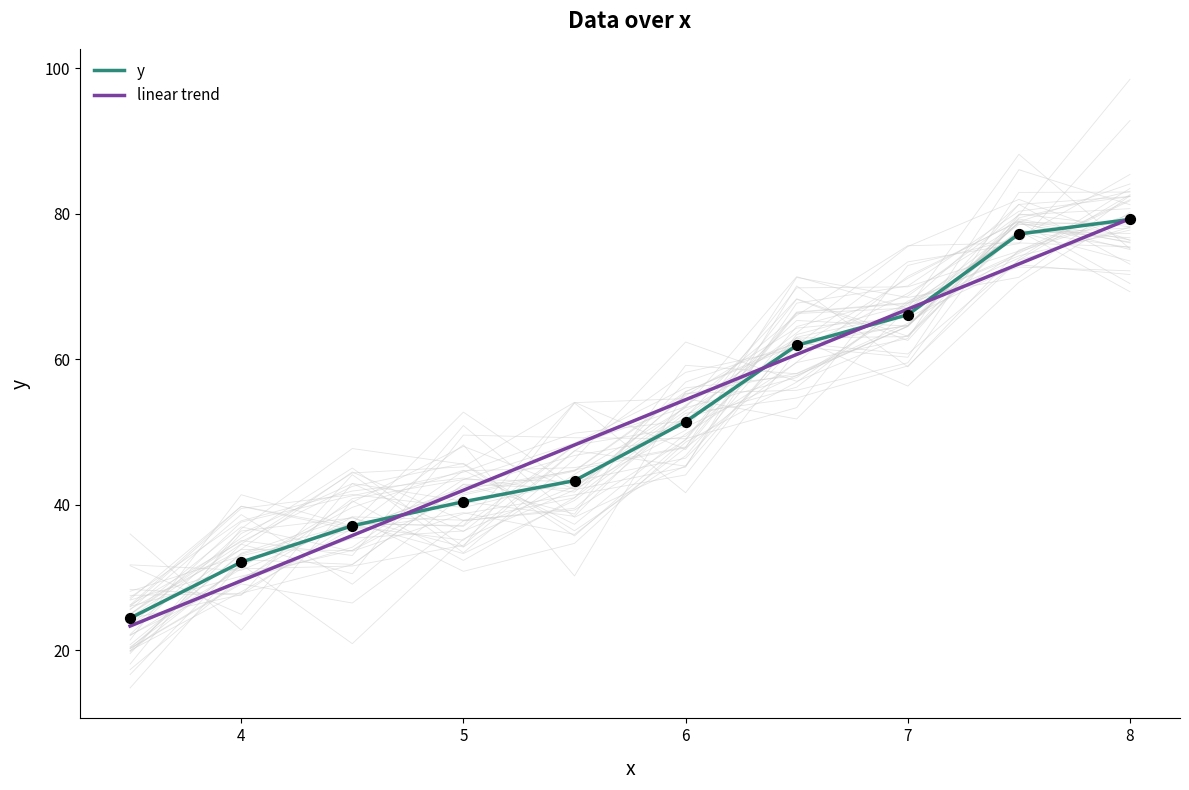

Which series has the largest Y range (max minus min)?

linear trend